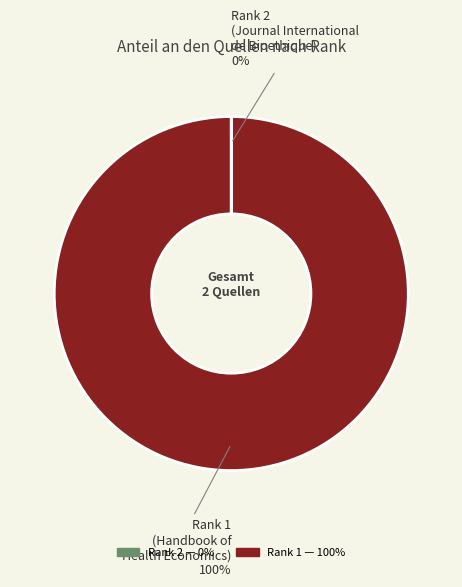

Is there a majority slice in this chart?

Yes